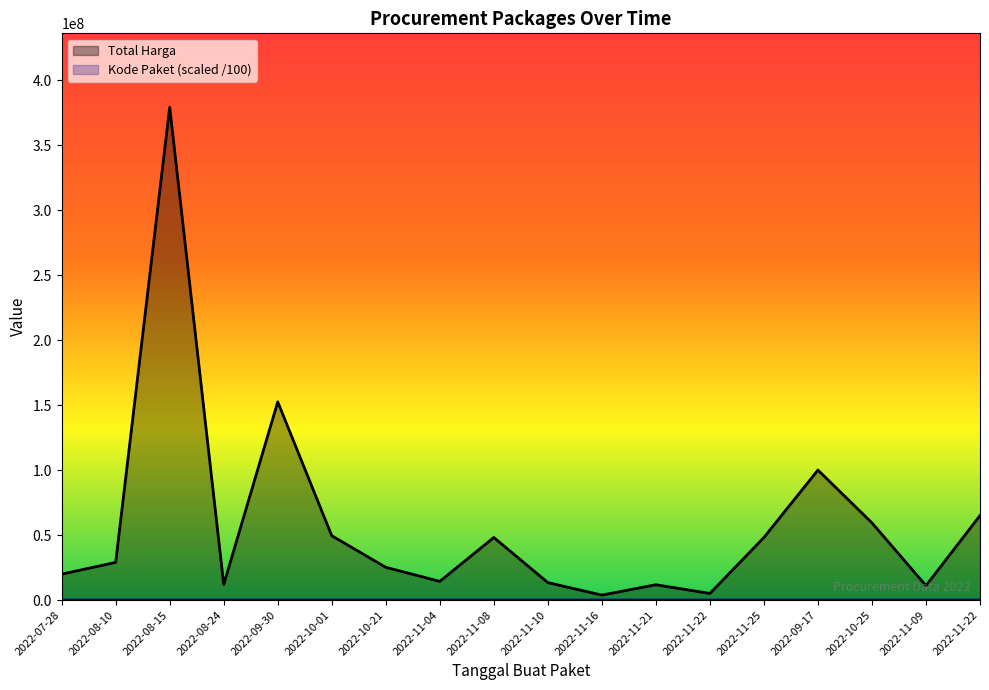

True or false: Total Harga has more than 1 points higher than both neighbors.

True